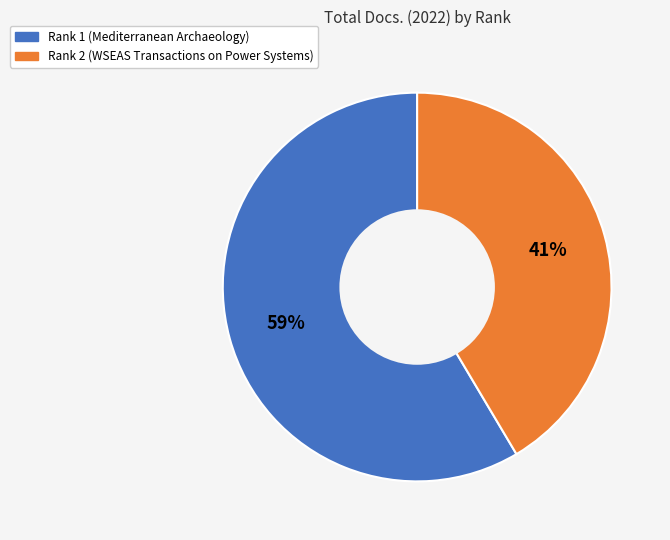

How many segments does this pie chart have?

2